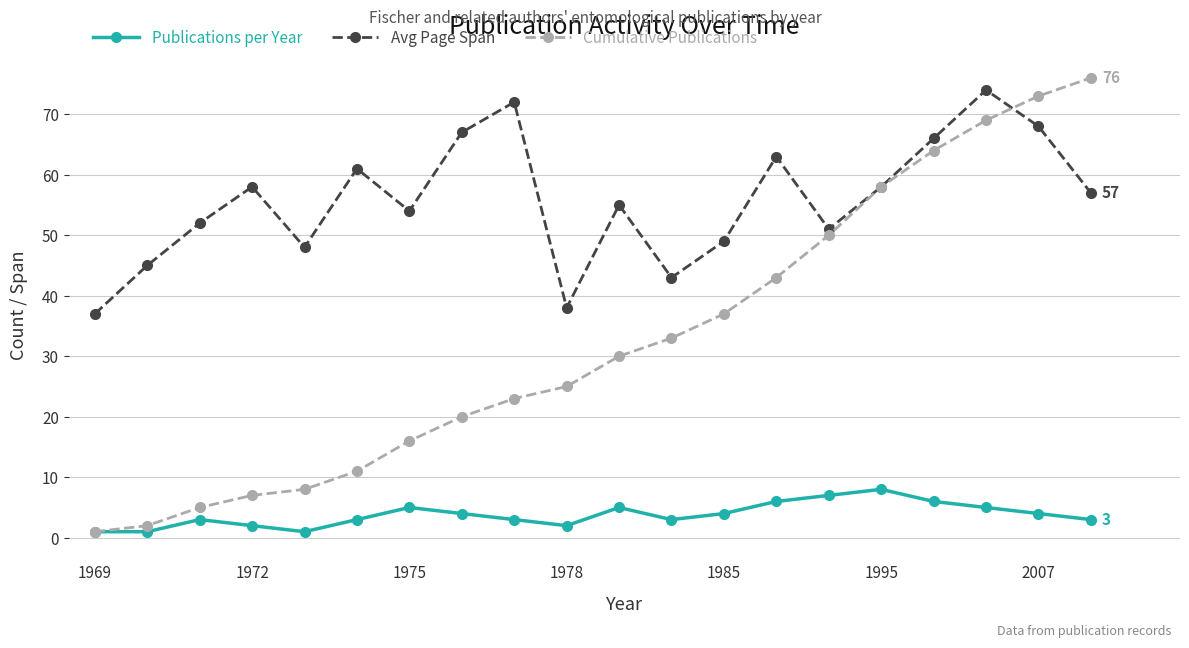

True or false: Avg Page Span has more than 2 interior local peaks.

True